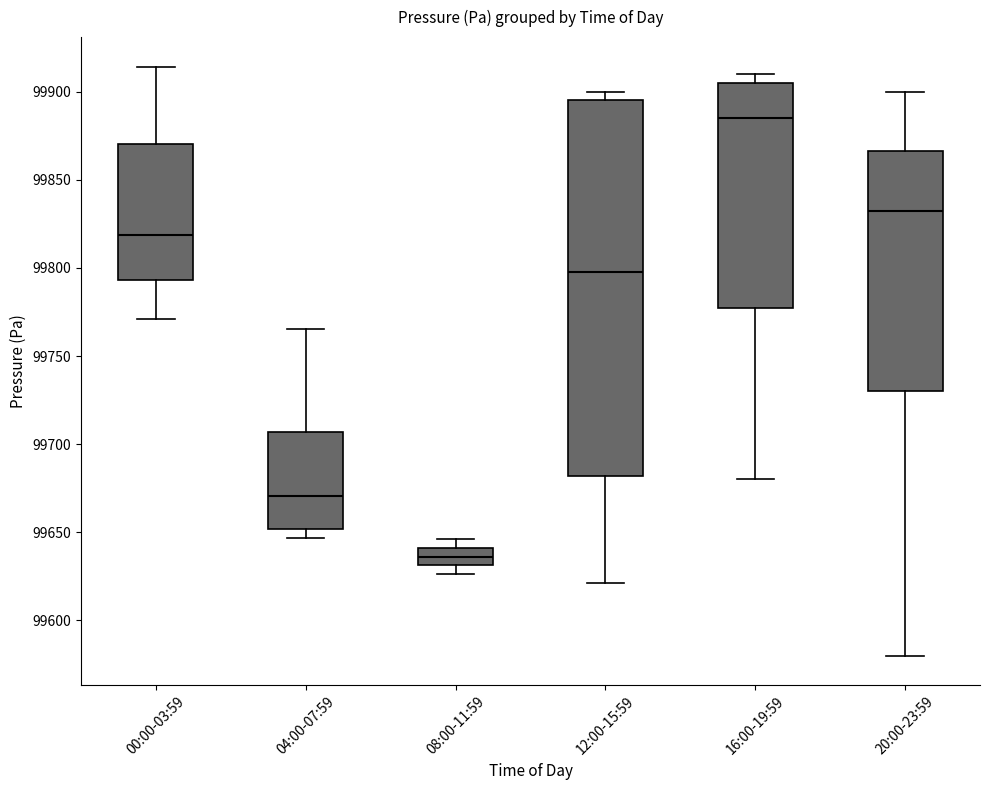

Reading left to right, transcribe this box plot: for each box, give where its median line is, the range the box spans, and where its two whiskers end, as read against the y-axis. The values are not printed on the chart, so give them approximately, as read against the axis.

00:00-03:59: median 99820, box 99795 to 99870, whiskers 99770 to 99915
04:00-07:59: median 99670, box 99650 to 99705, whiskers 99645 to 99765
08:00-11:59: median 99635, box 99630 to 99640, whiskers 99625 to 99645
12:00-15:59: median 99800, box 99680 to 99895, whiskers 99620 to 99900
16:00-19:59: median 99885, box 99780 to 99905, whiskers 99680 to 99910
20:00-23:59: median 99835, box 99730 to 99865, whiskers 99580 to 99900